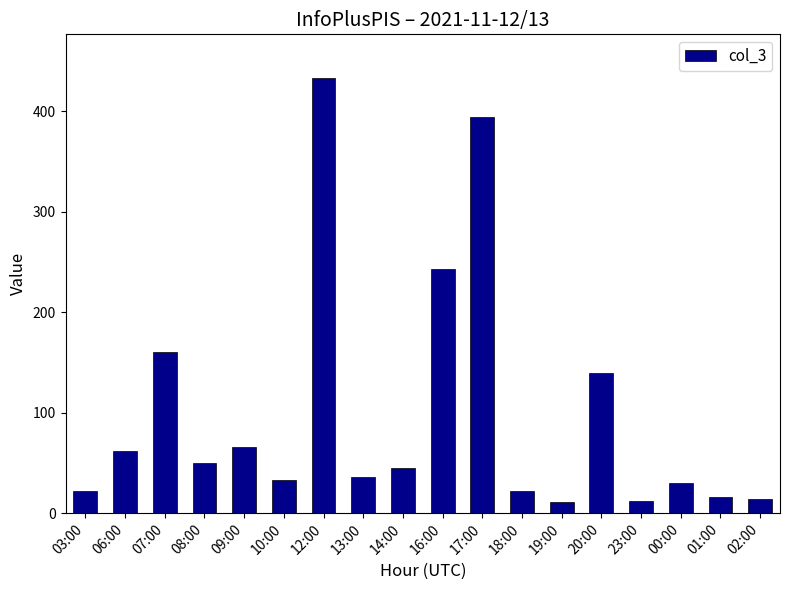

What is the difference between the maximum and second lowest values?

421